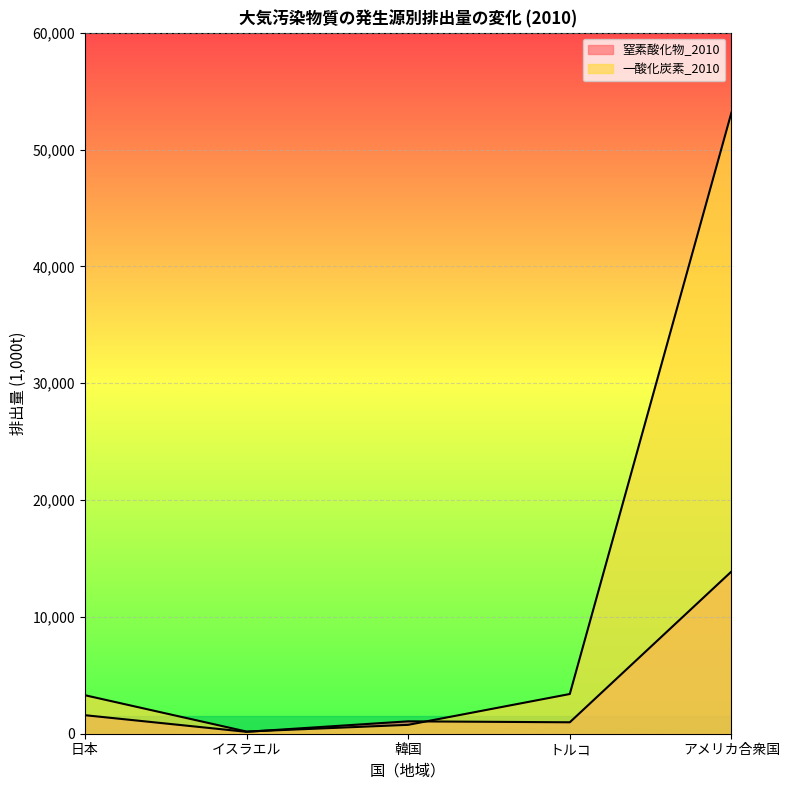

Reading left to right, list all the values displayed in this chart.

窒素酸化物_2010: 1586	163	1061	979	13883
一酸化炭素_2010: 3296	186	760	3399	53161